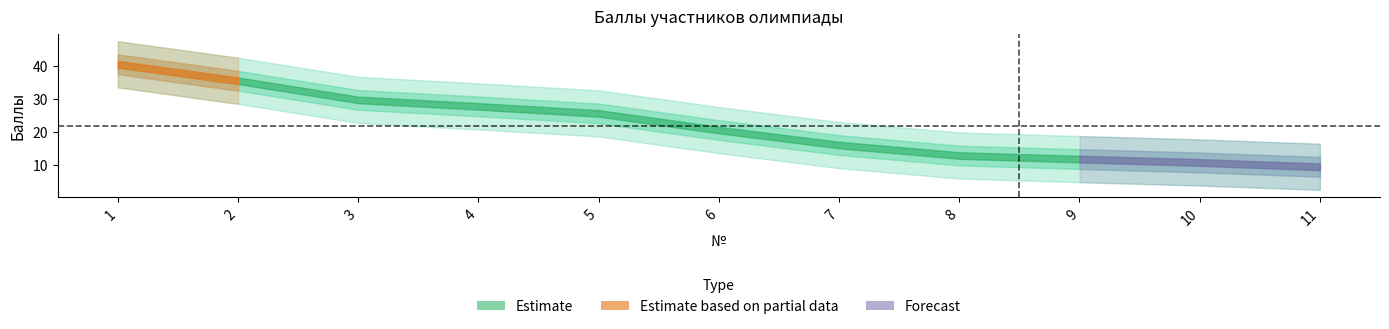

What is the smallest value displayed?

9